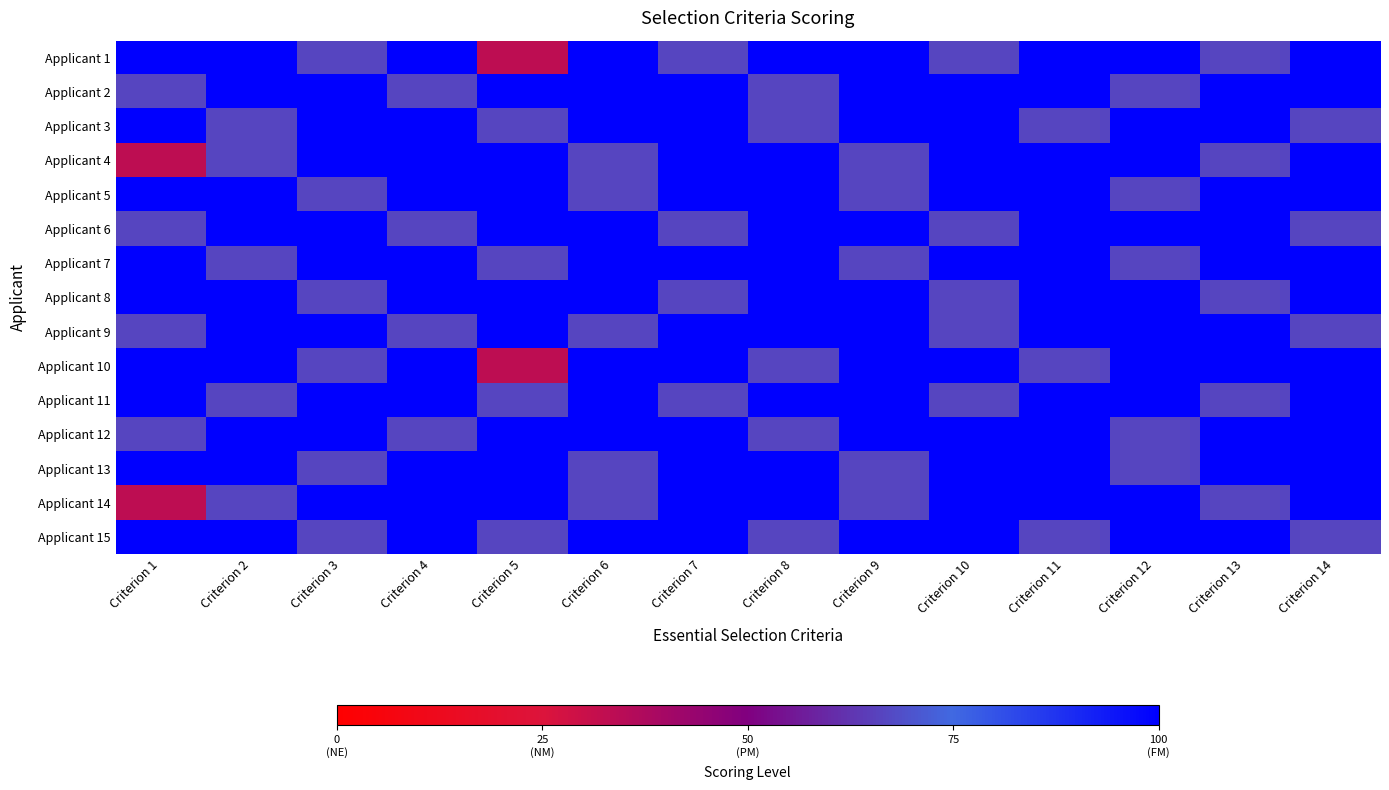

Which category has the highest value across all series?

Criterion 1